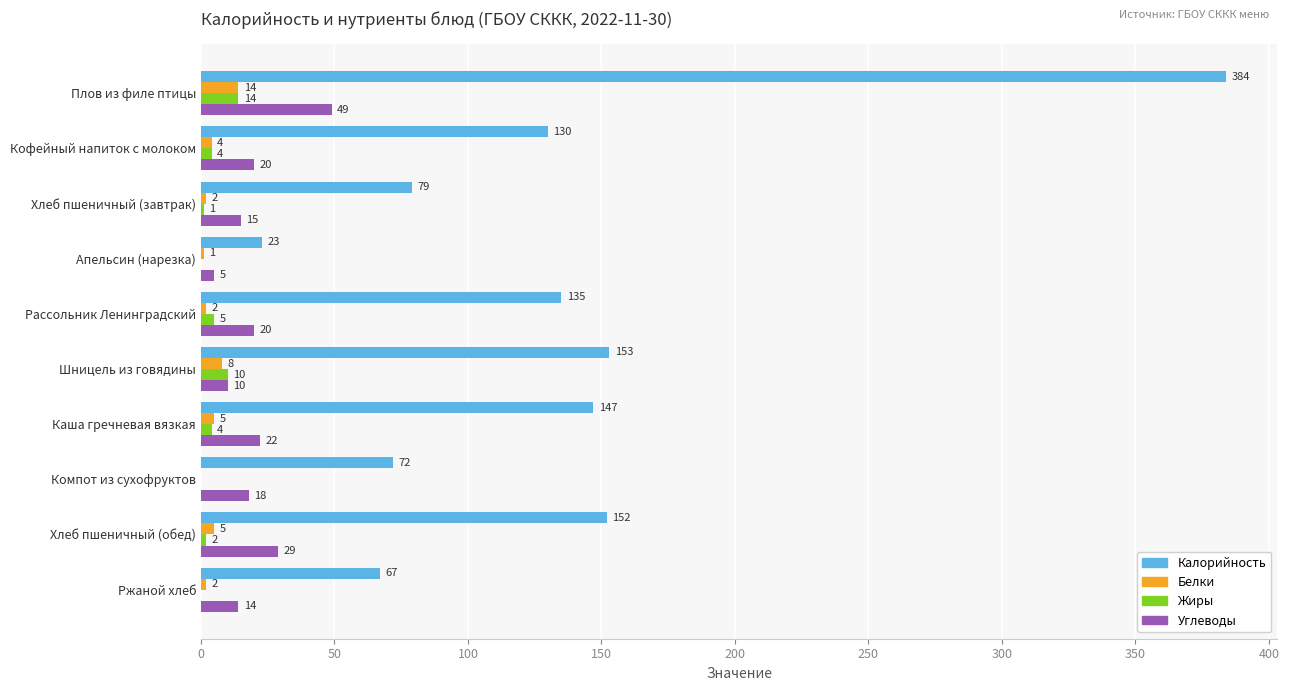

Which series changed the most between Кофейный напиток с молоком and Рассольник Ленинградский?

Калорийность